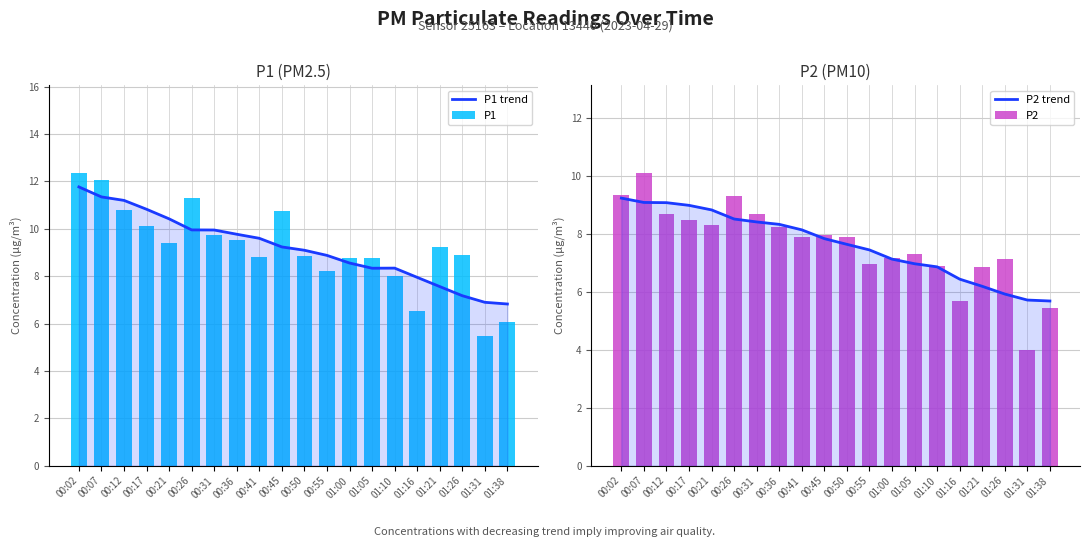

How many values in the P2 series exceed 7?

14